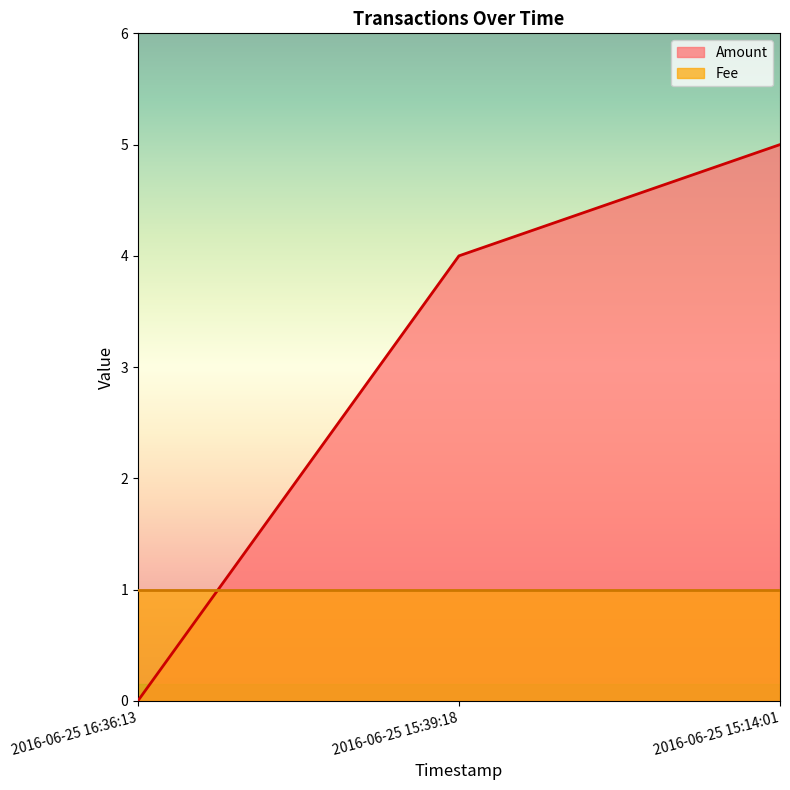

Rank the categories by value from lowest to highest.

2016-06-25 16:36:13, 2016-06-25 15:39:18, 2016-06-25 15:14:01